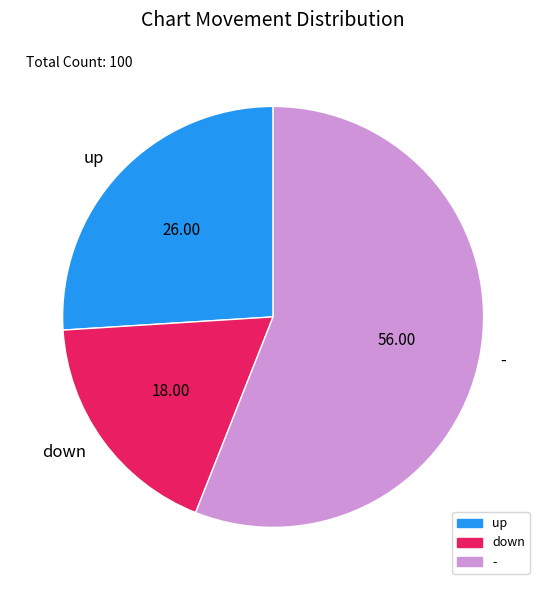

Do down and - together represent more than half of the pie?

Yes